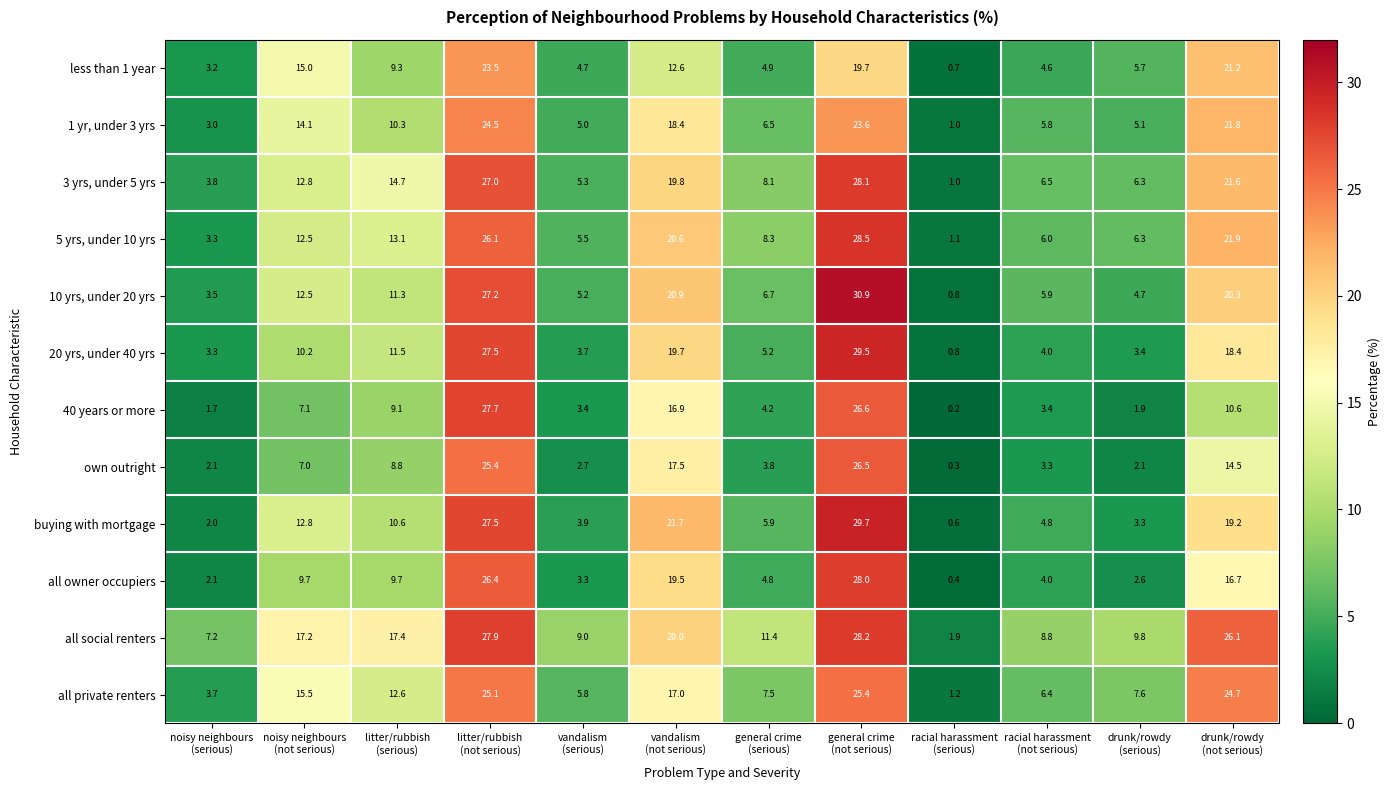

What is the difference between the maximum and minimum values in the all social renters series?

26.3